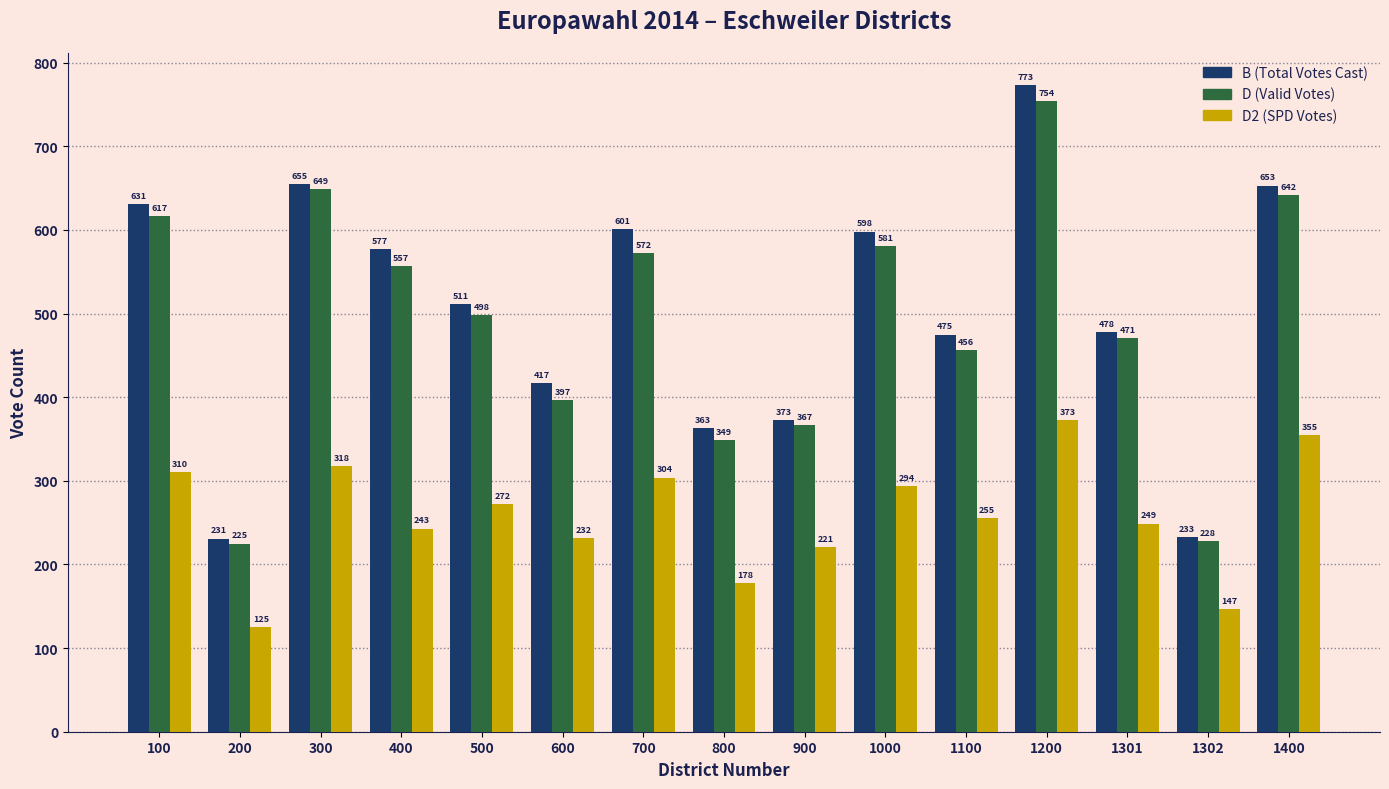

What is the minimum value shown in the chart?

125